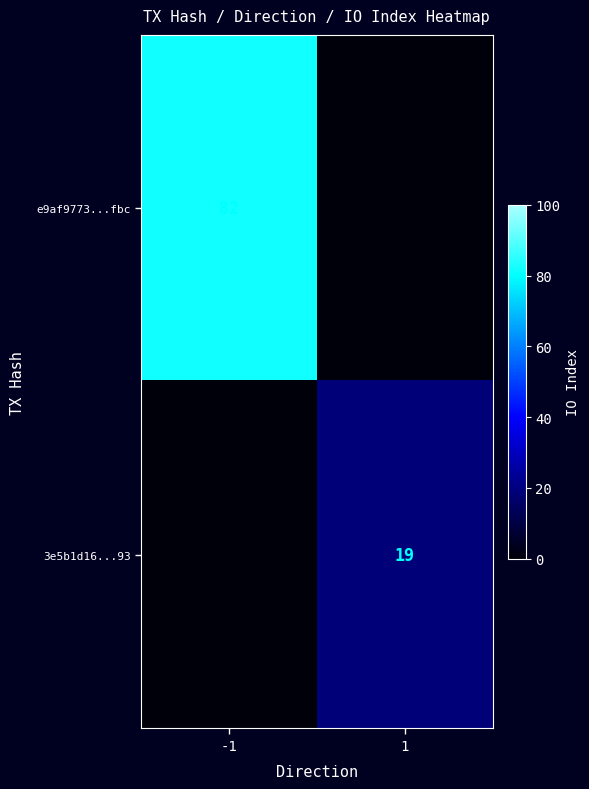

Is it true that 3e5b1d16...93 equals 19 at 1?

True